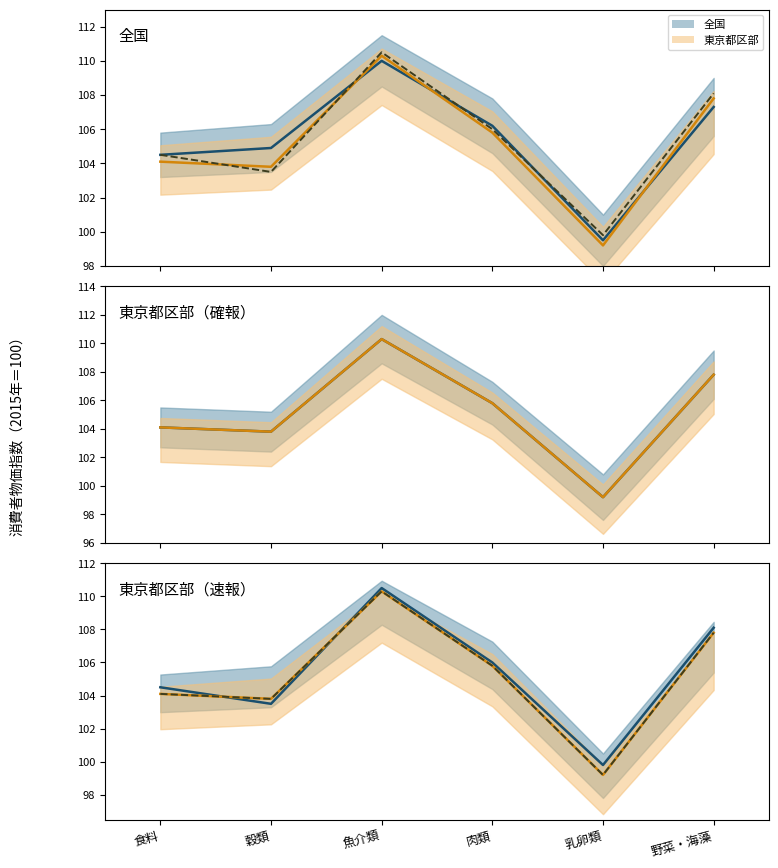

At how many categories does at least one series exceed 103?

5